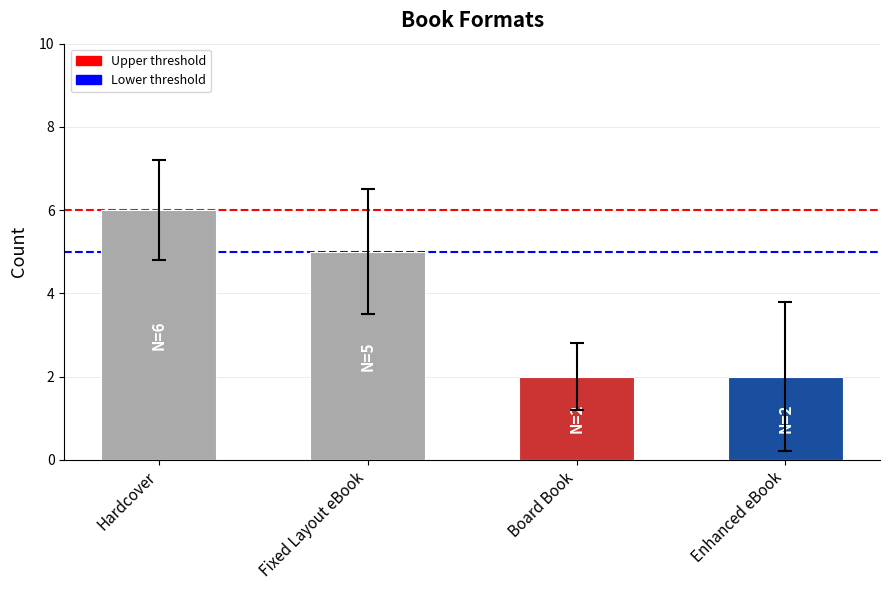

Which label corresponds to the largest value in the chart?

Hardcover